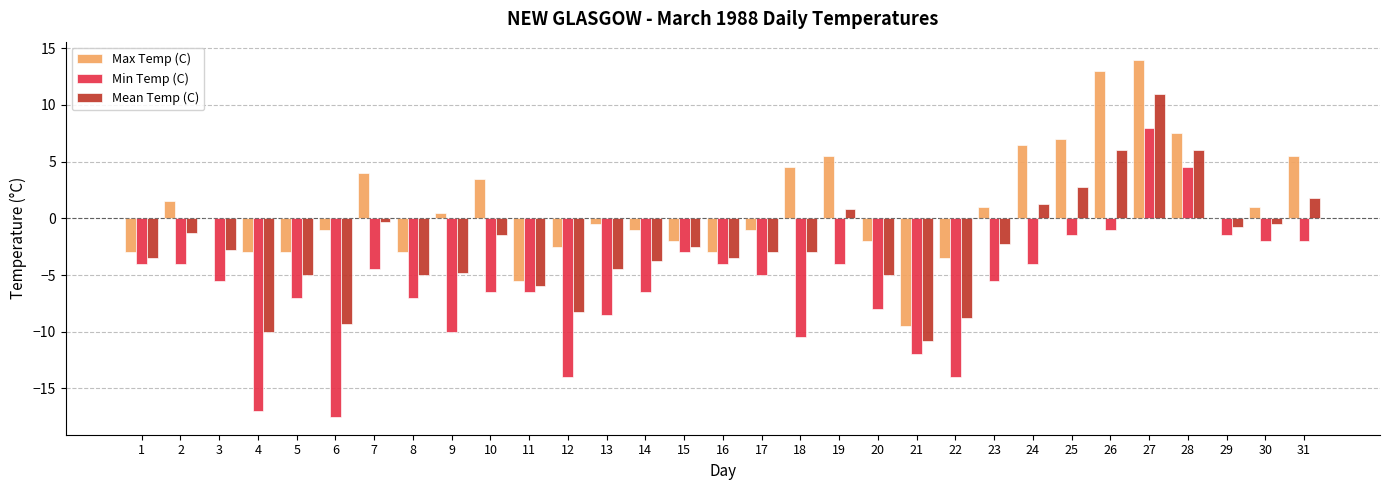

What is the maximum value for Max Temp (C)?

14.0